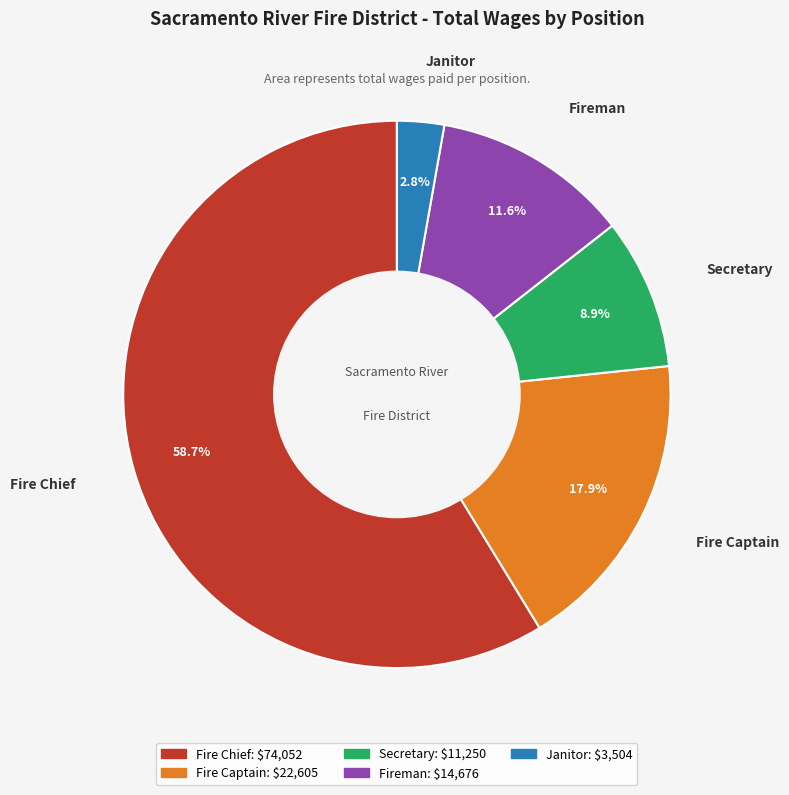

How many segments does this pie chart have?

5